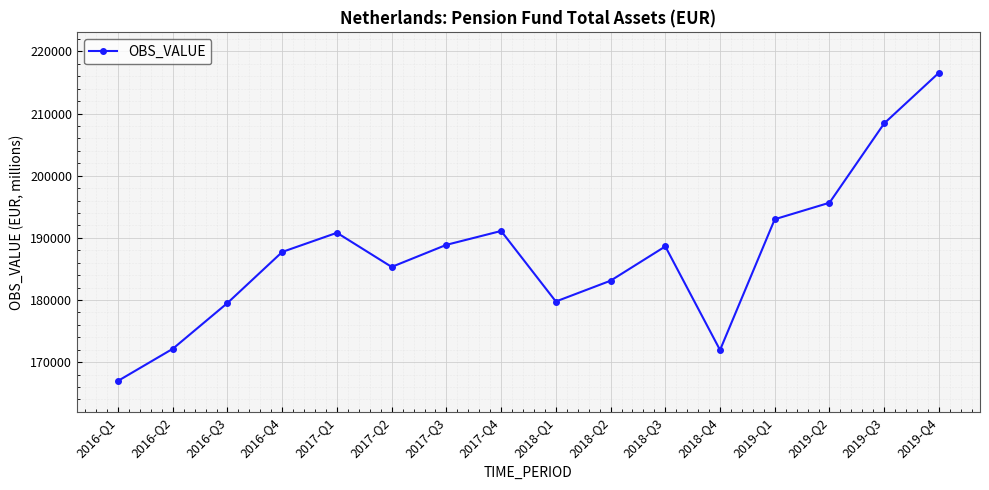

What is the sum of the values at 2017-Q1 and 2019-Q1?

383823